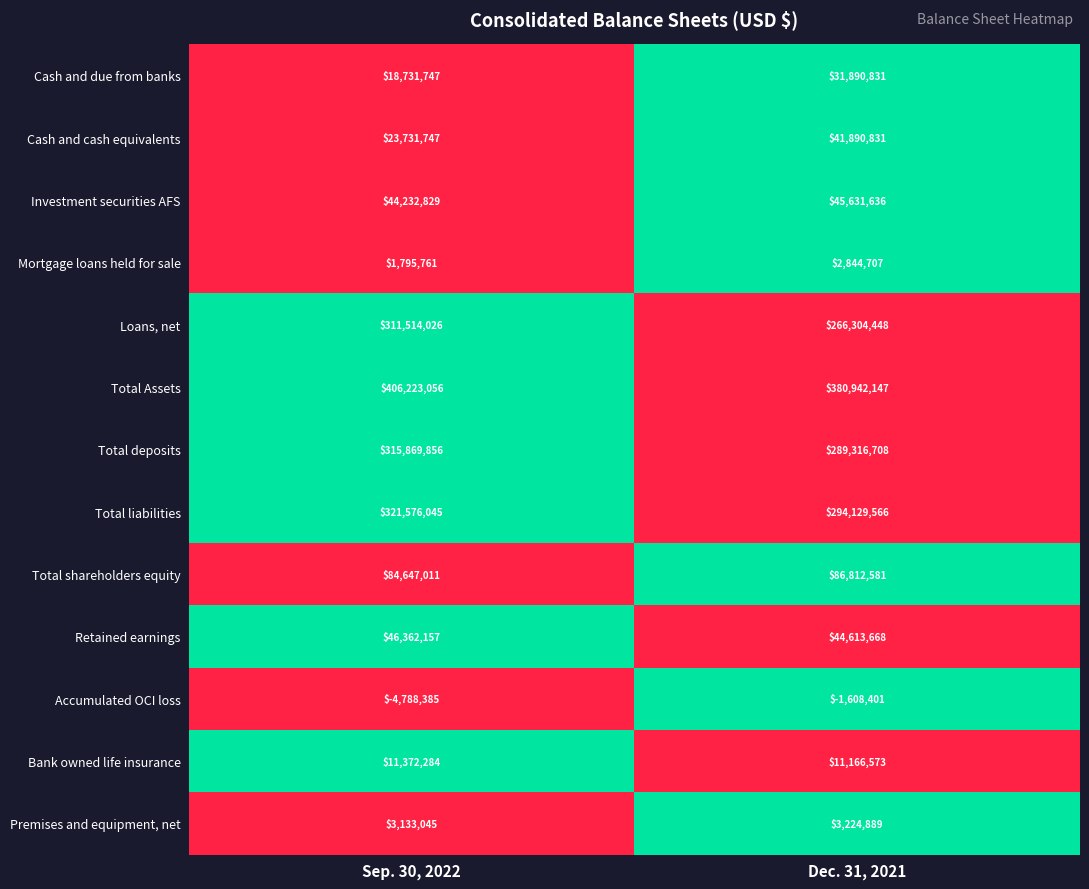

Reading left to right, list all the values displayed in this chart.

Cash and due from banks: Sep. 30, 2022=18731747	Dec. 31, 2021=31890831
Cash and cash equivalents: Sep. 30, 2022=23731747	Dec. 31, 2021=41890831
Investment securities AFS: Sep. 30, 2022=44232829	Dec. 31, 2021=45631636
Mortgage loans held for sale: Sep. 30, 2022=1795761	Dec. 31, 2021=2844707
Loans, net: Sep. 30, 2022=311514026	Dec. 31, 2021=266304448
Total Assets: Sep. 30, 2022=406223056	Dec. 31, 2021=380942147
Total deposits: Sep. 30, 2022=315869856	Dec. 31, 2021=289316708
Total liabilities: Sep. 30, 2022=321576045	Dec. 31, 2021=294129566
Total shareholders equity: Sep. 30, 2022=84647011	Dec. 31, 2021=86812581
Retained earnings: Sep. 30, 2022=46362157	Dec. 31, 2021=44613668
Accumulated OCI loss: Sep. 30, 2022=-4788385	Dec. 31, 2021=-1608401
Bank owned life insurance: Sep. 30, 2022=11372284	Dec. 31, 2021=11166573
Premises and equipment, net: Sep. 30, 2022=3133045	Dec. 31, 2021=3224889